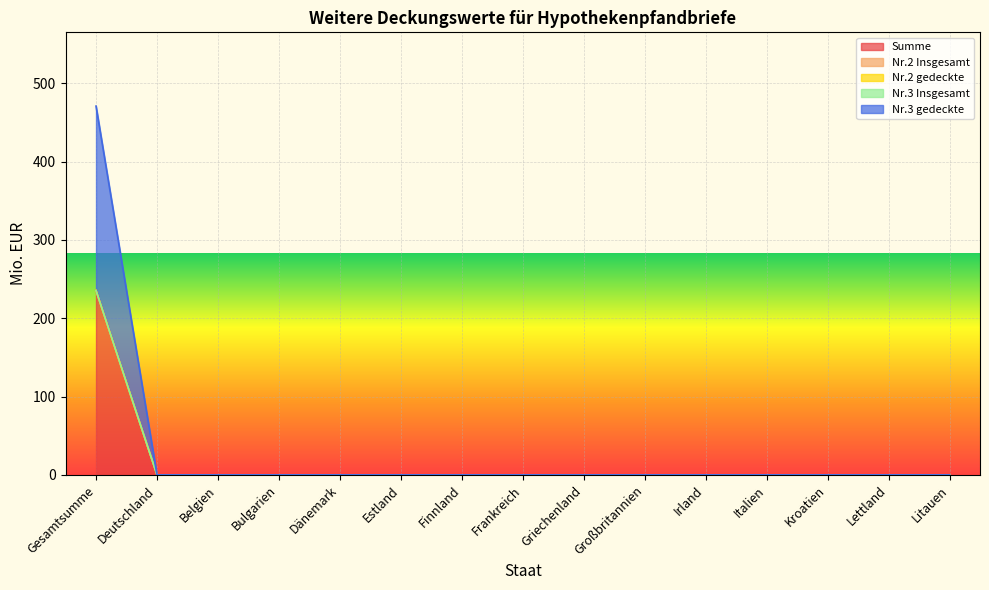

True or false: Summe and Nr.2 gedeckte cross at least once.

False